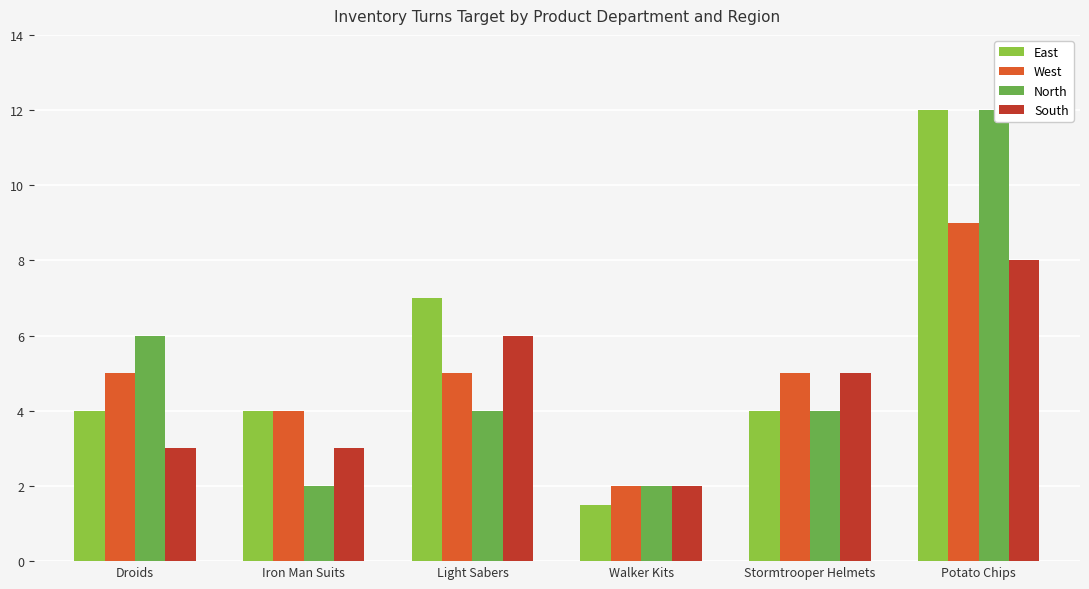

What is the sum of all North values?

30.0